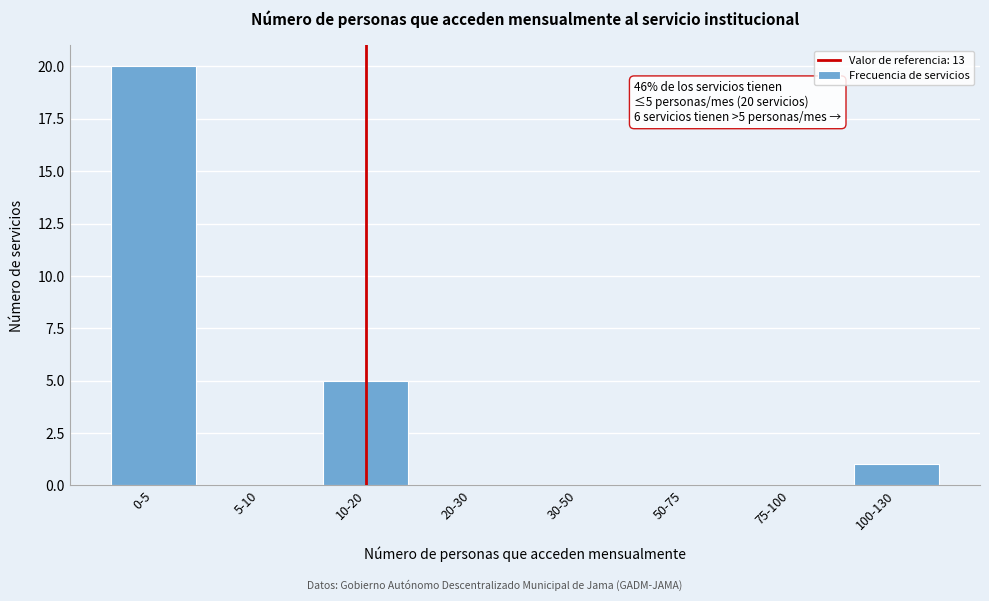

Reading right to left, transcribe all the data shown in this chart.

100-130=1	75-100=0	50-75=0	30-50=0	20-30=0	10-20=5	5-10=0	0-5=20